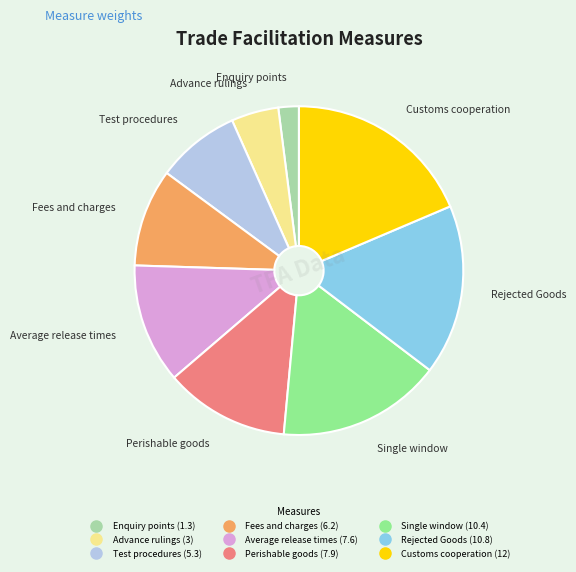

What is the smallest slice in the pie chart?

Enquiry points (1.3)